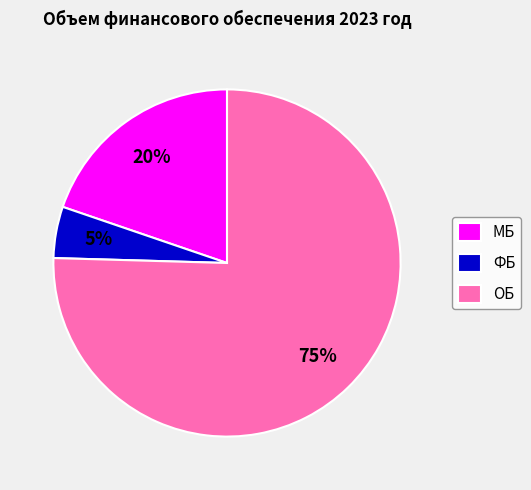

How many segments does this pie chart have?

3